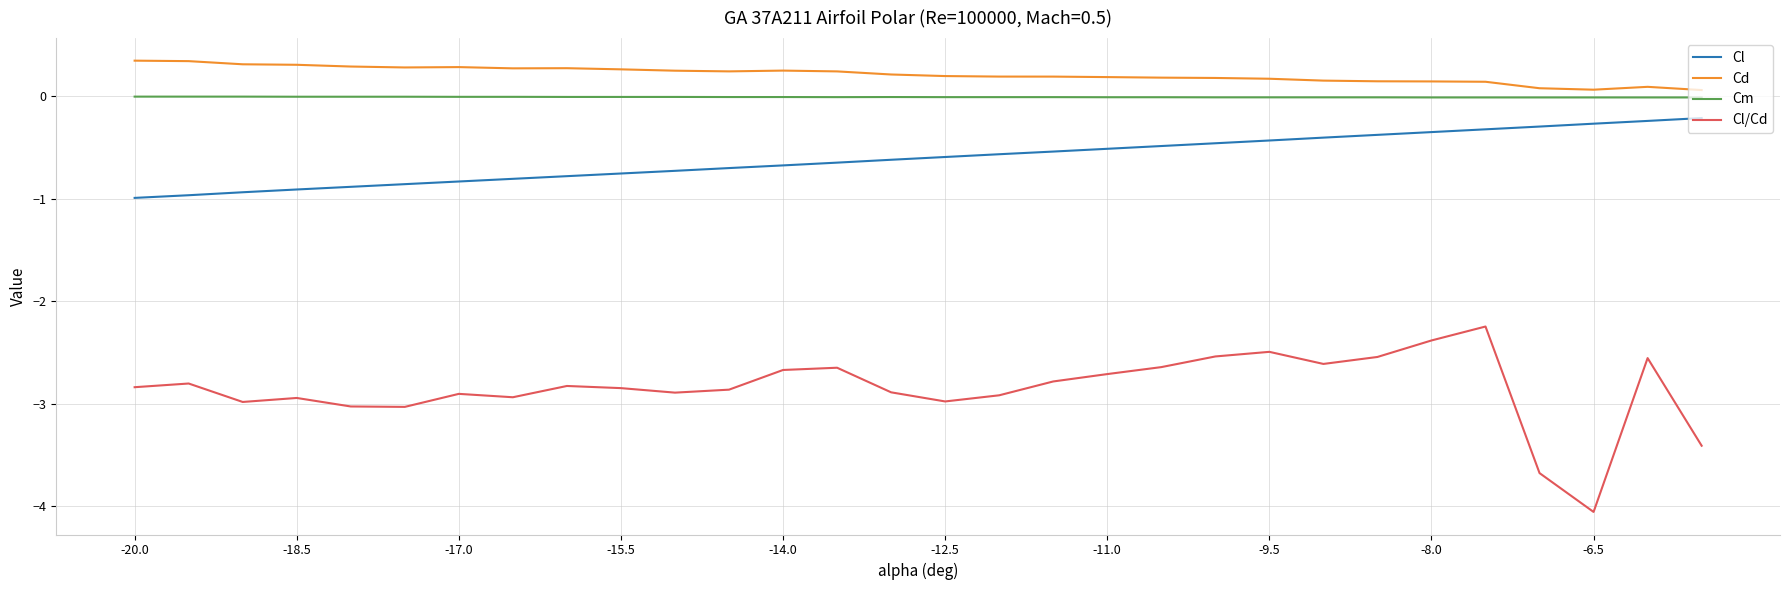

True or false: Cl/Cd has more than 1 interior local peaks.

True